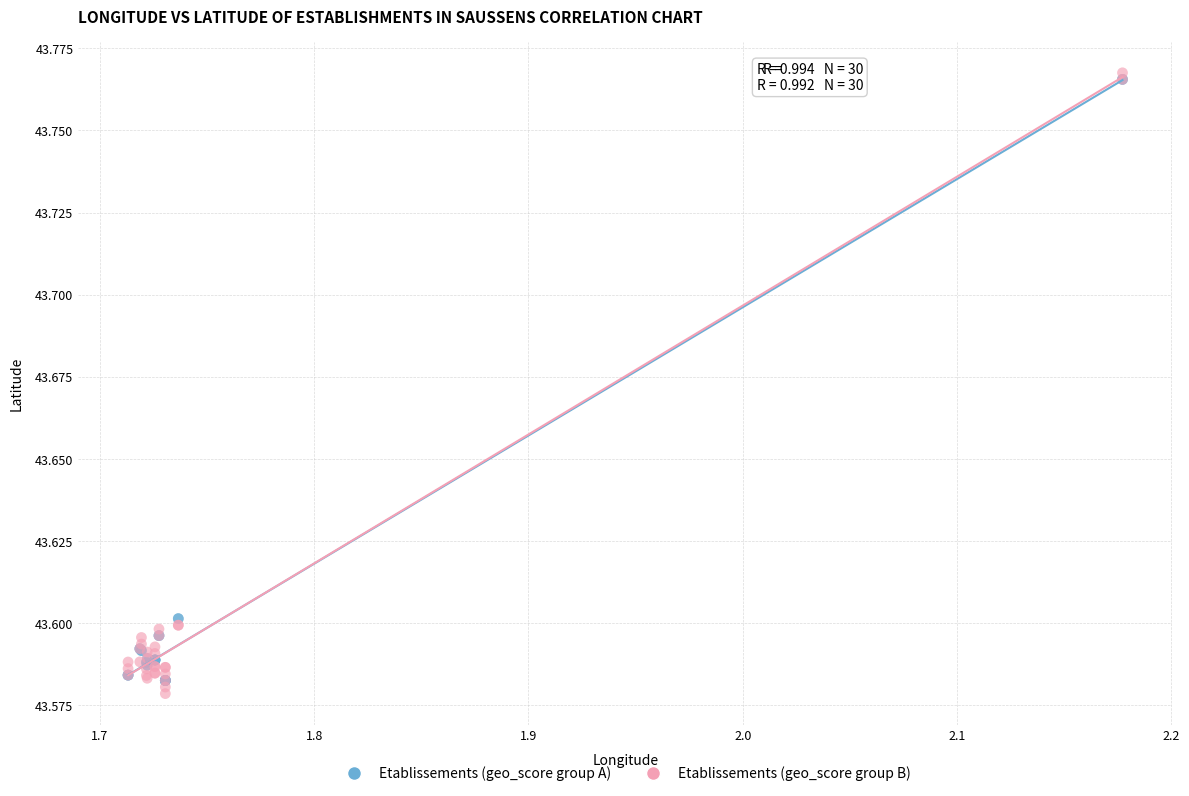

What are all the series names shown in the legend?

Etablissements (geo_score group A), Etablissements (geo_score group B)